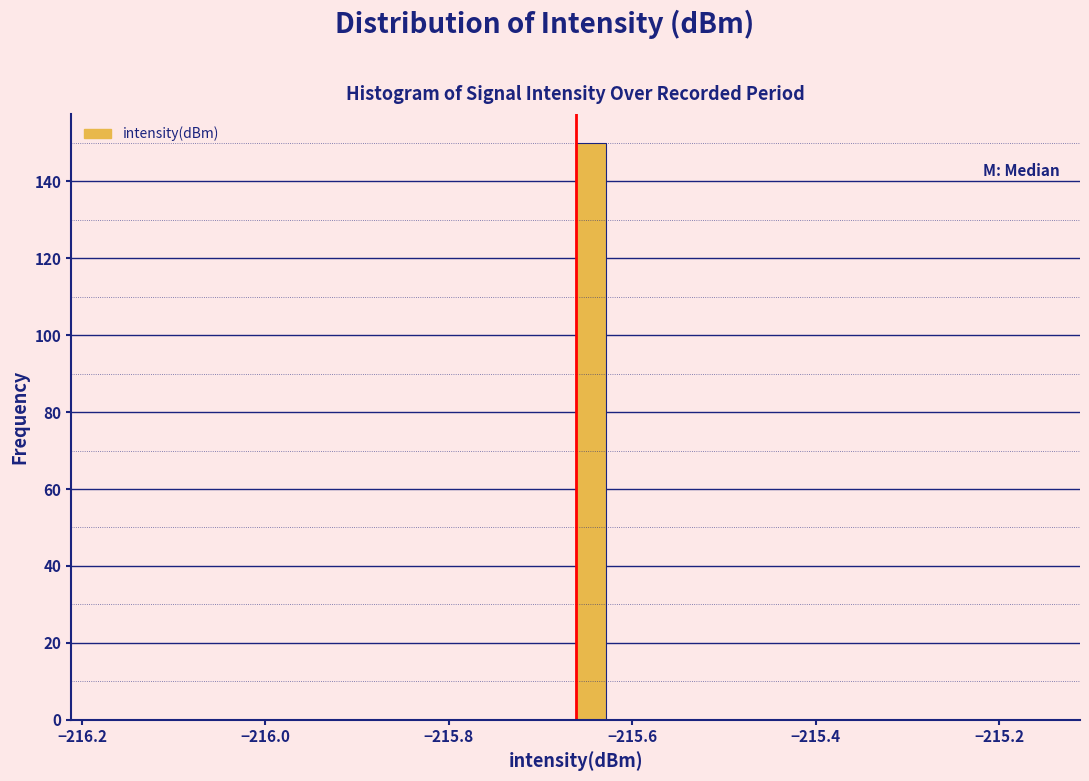

Around what value on the x-axis is the tallest bar? Give the approximate position of its centre, as read against the axis.

-215.64